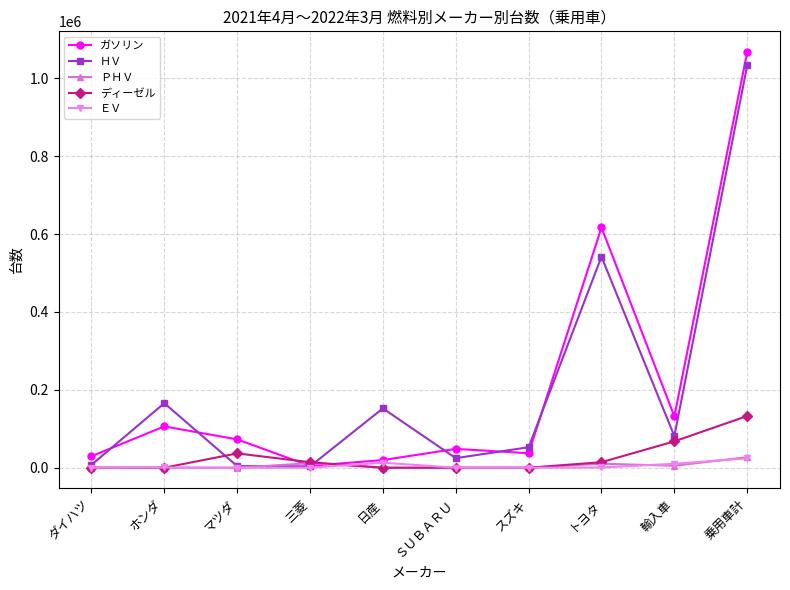

Count the number of categories in the chart.

10